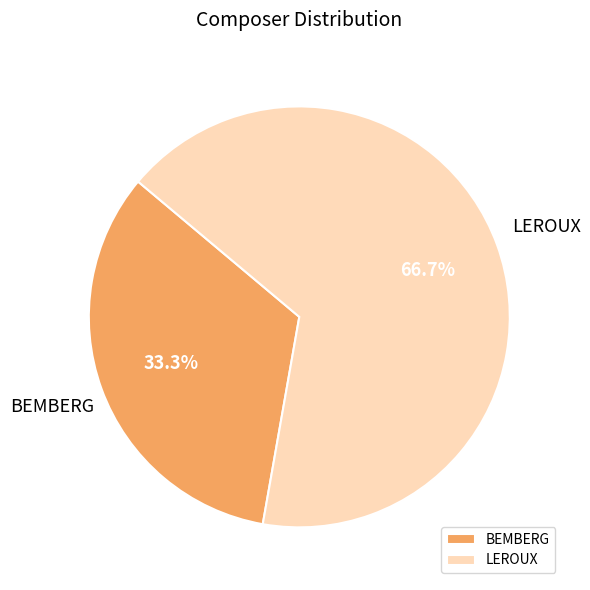

Which category has the smallest portion of the pie?

BEMBERG